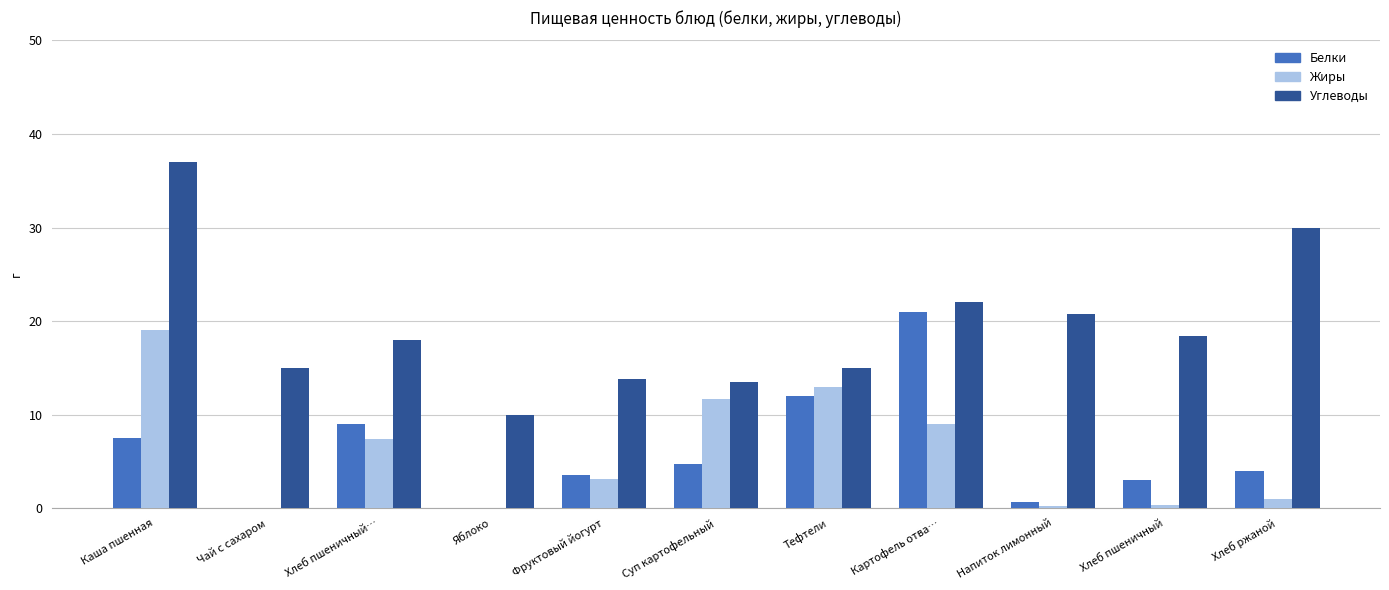

Which category has the highest value in the Углеводы series?

Каша пшенная